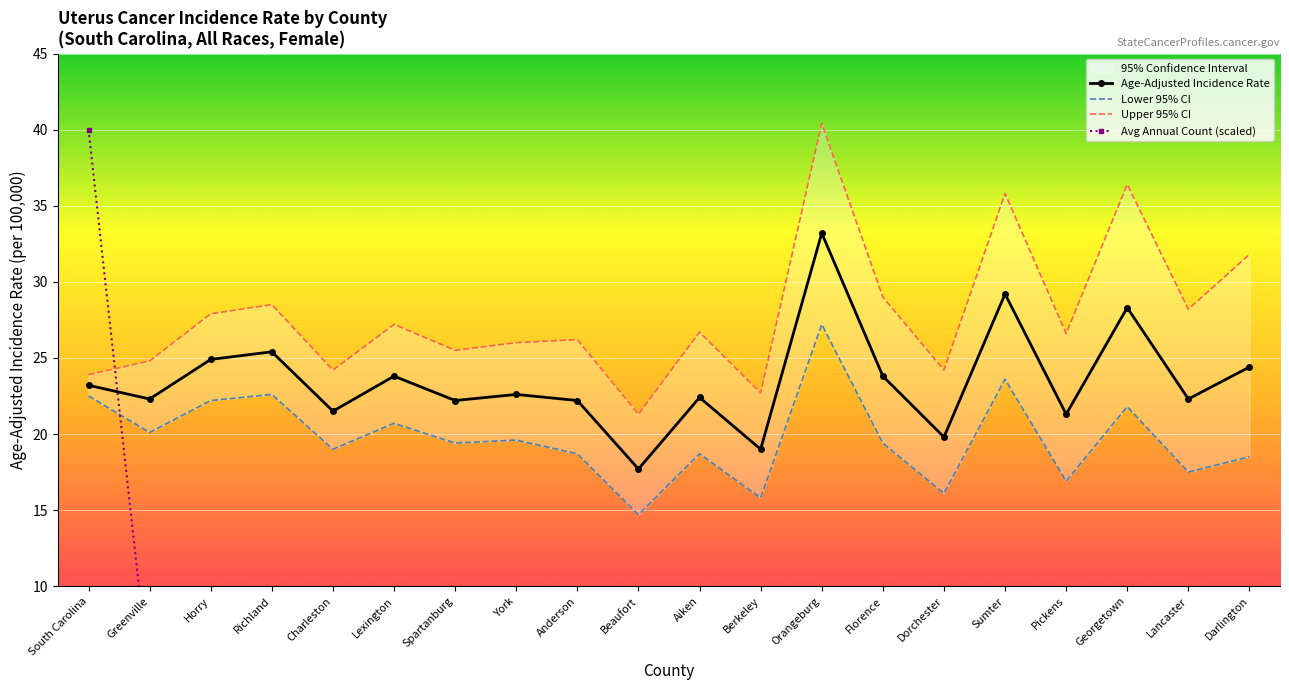

The Lower 95% CI series shows 20.1 at Greenville. True or false?

True